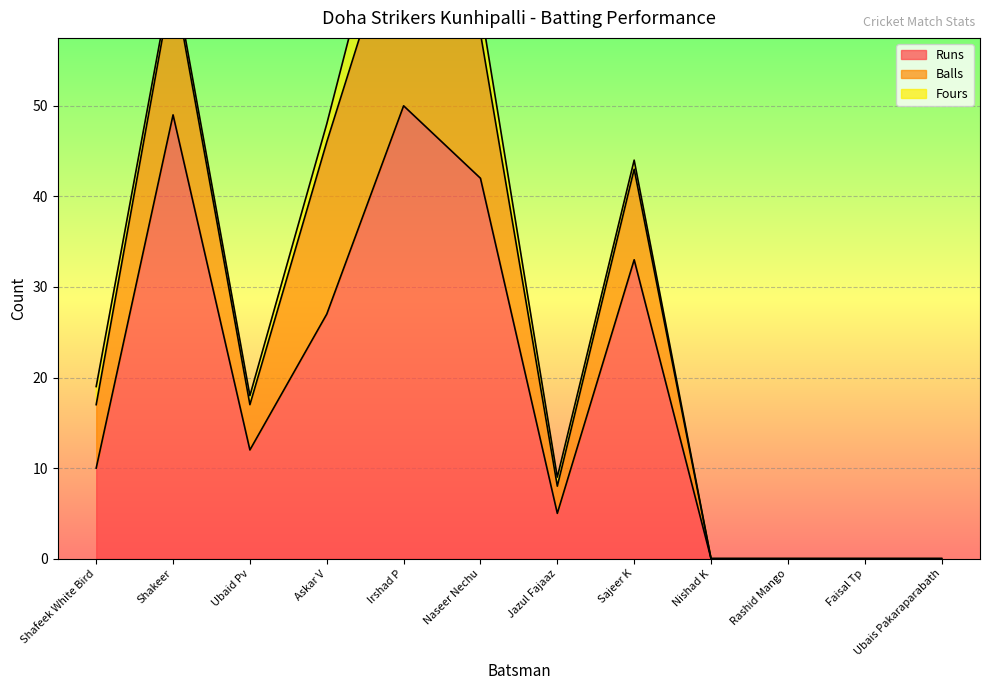

True or false: Runs has more than 2 interior local peaks.

True